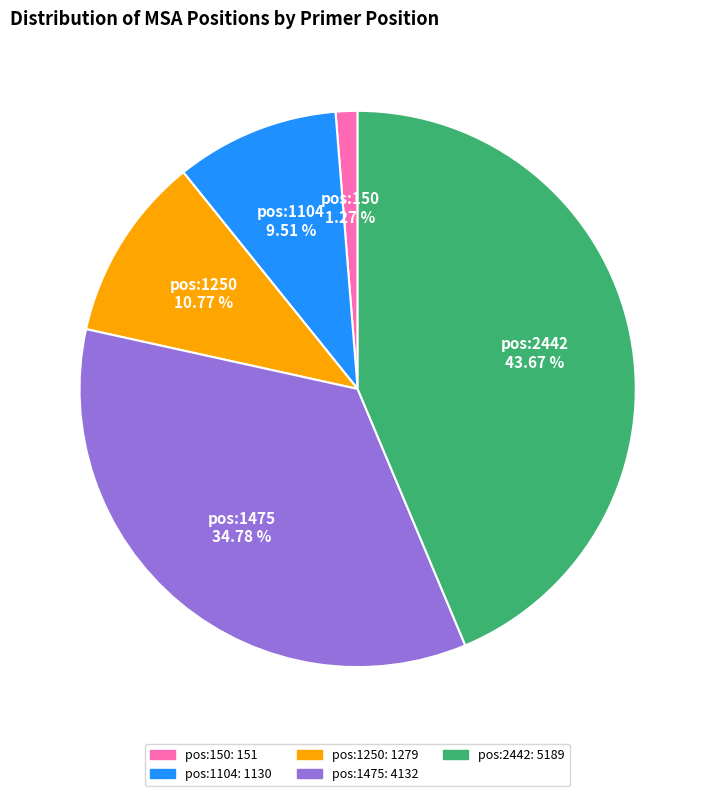

Does pos:150 account for over 50% of the chart?

No